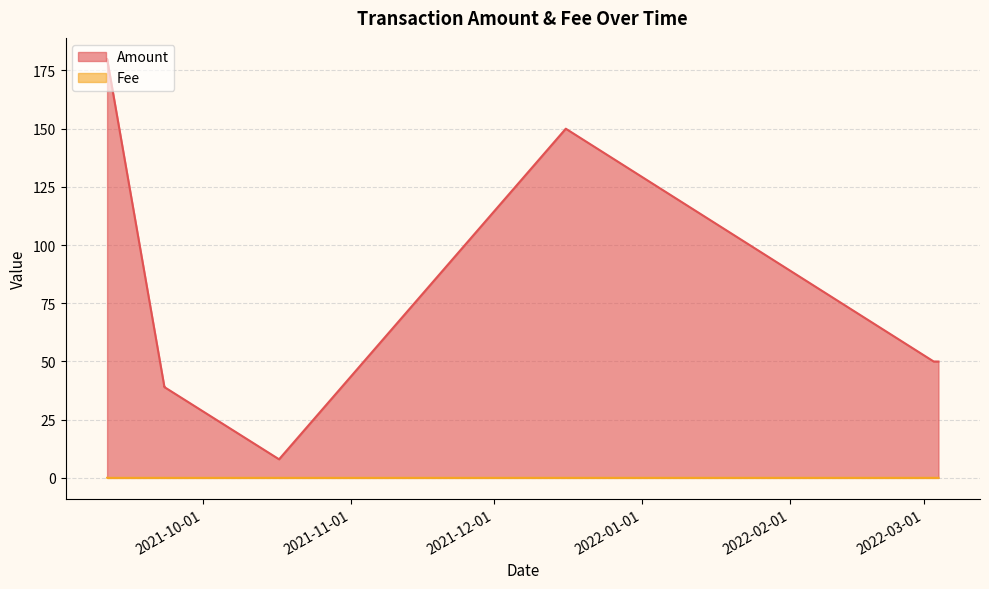

Which series has the widest spread of values?

Amount